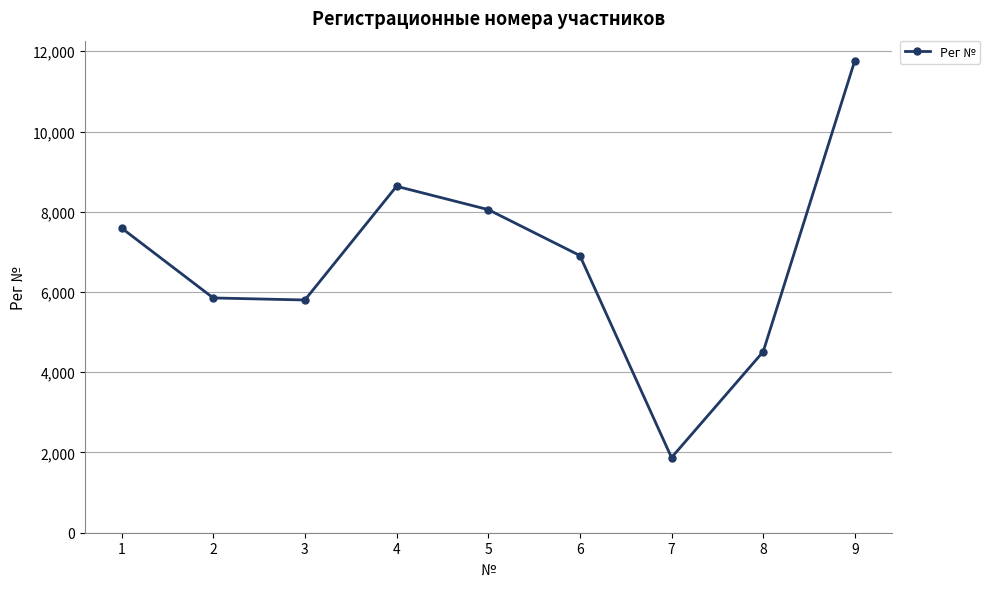

What is the change in value from 3 to 8?

-1289